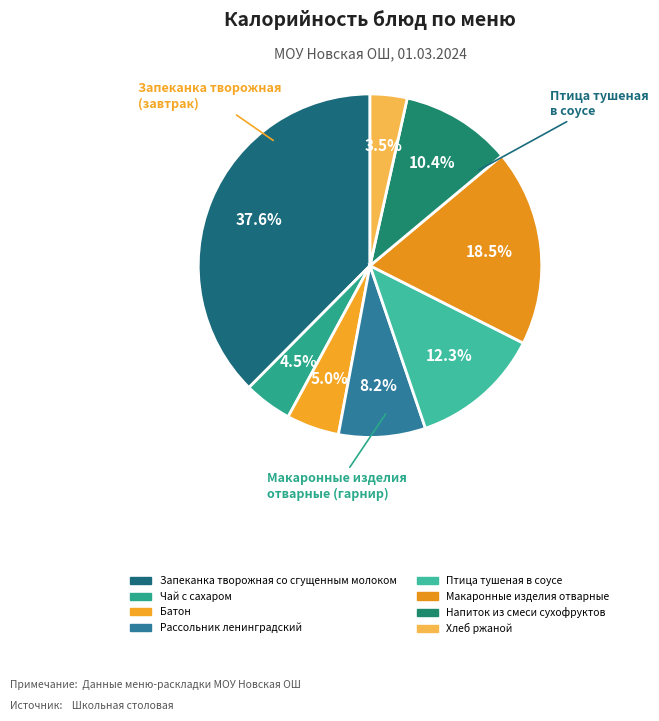

To the nearest percent, what percentage of the pie is Рассольник ленинградский?

8%